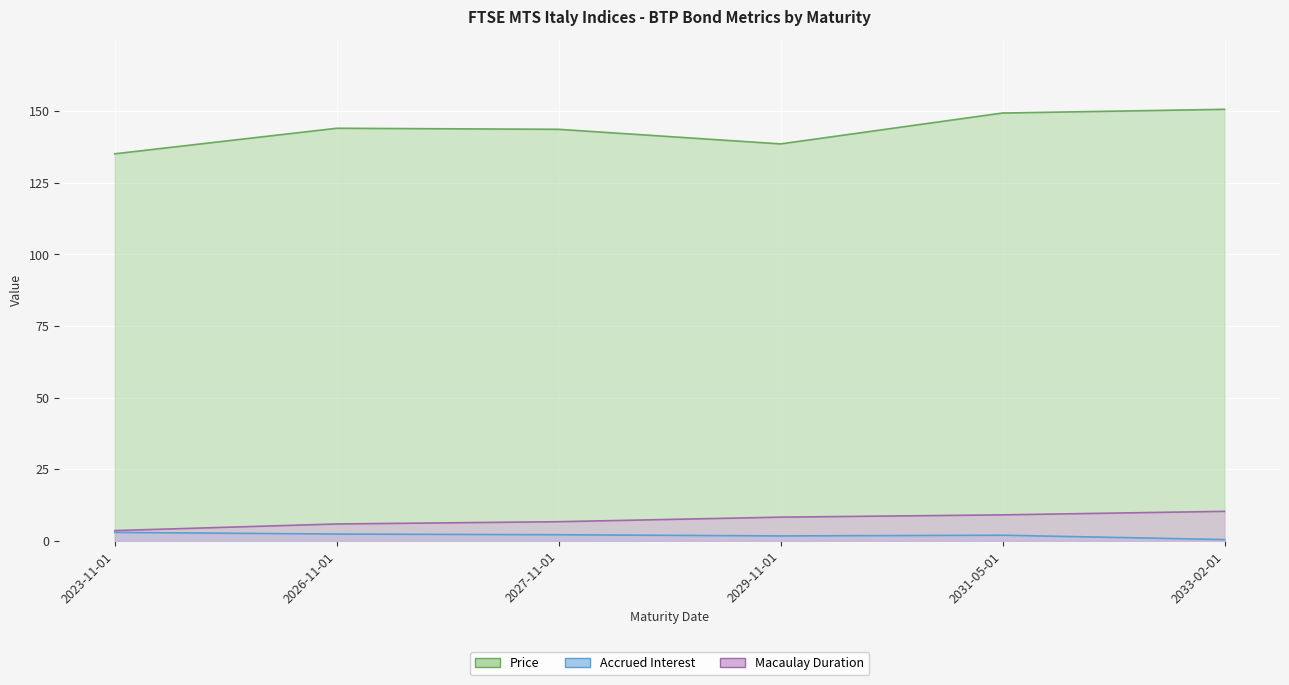

At how many categories does at least one series exceed 67?

6